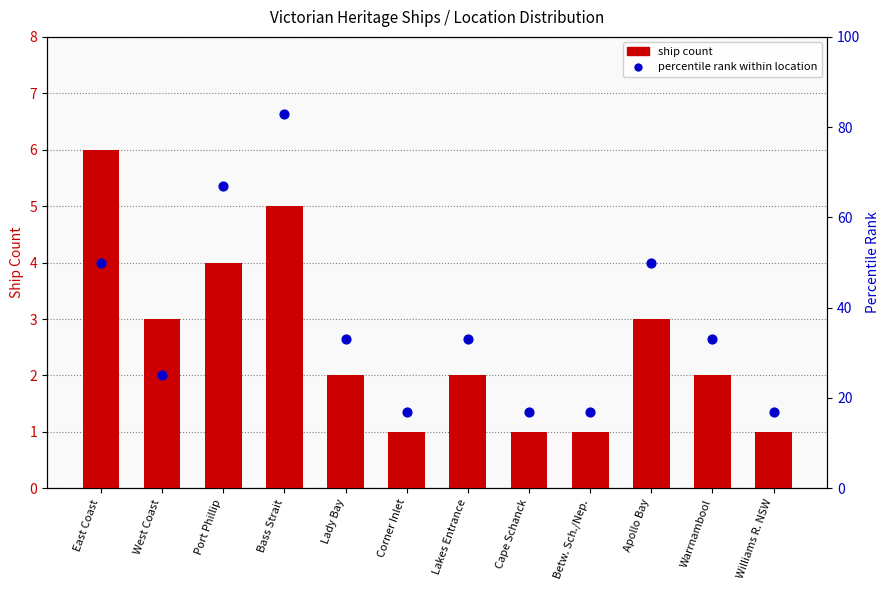

Which series has the widest spread of Y values?

percentile rank within location